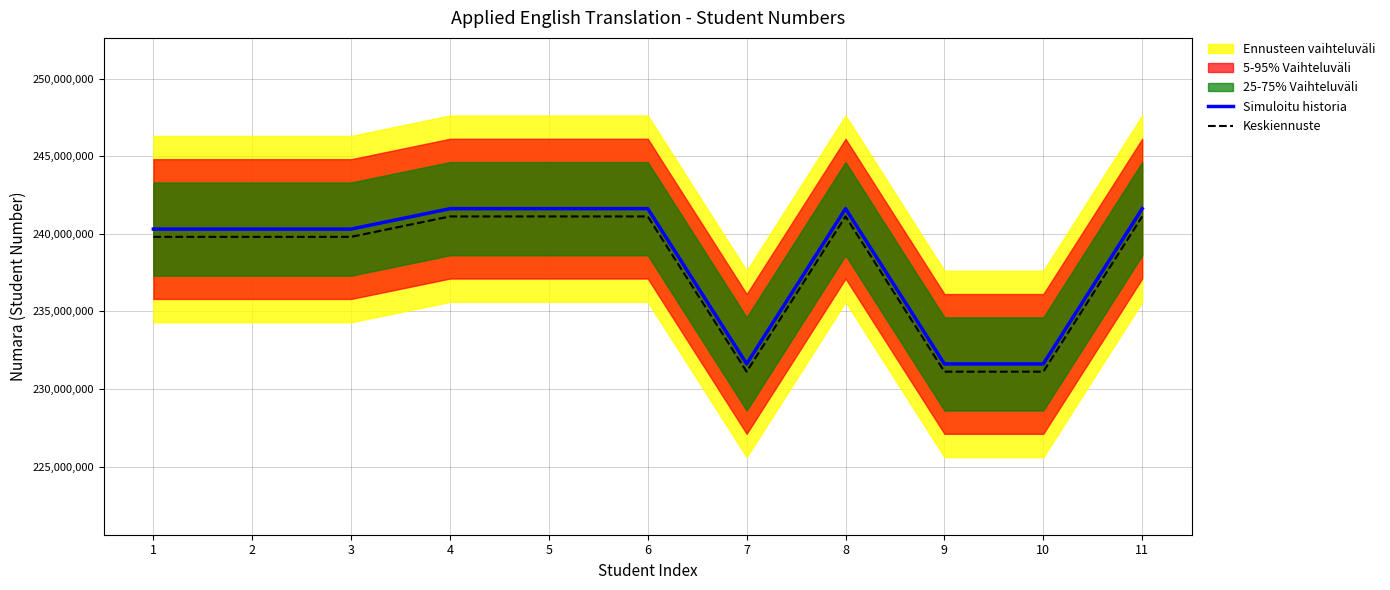

Reading left to right, extract all data points from this chart.

Simuloitu historia: 240305028	240305045	240305017	241619046	241619074	241619018	231620011	241619031	231620053	231620031	241619071
Keskiennuste: 239805028	239805045	239805017	241119046	241119074	241119018	231120011	241119031	231120053	231120031	241119071